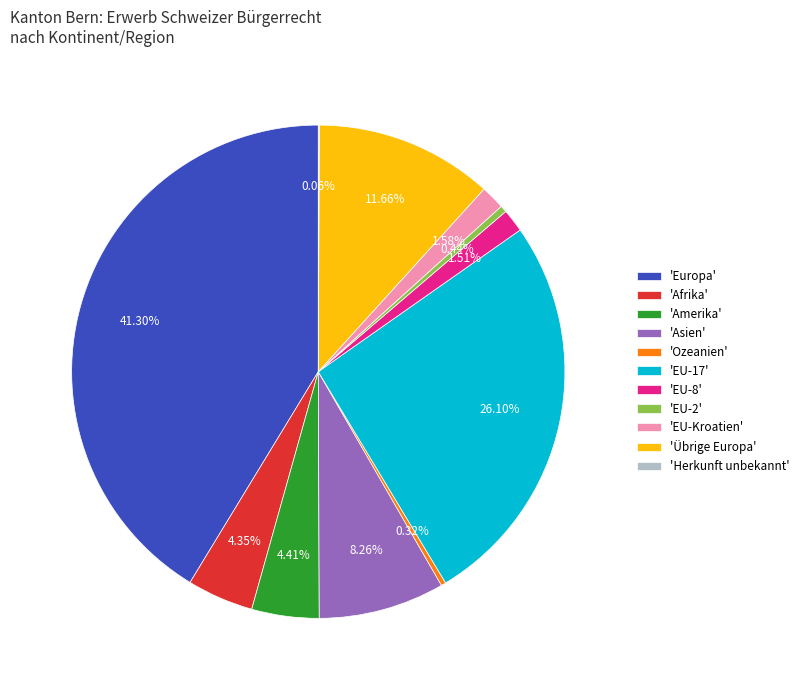

Combined, do 'Asien' and 'Afrika' account for over 50%?

No